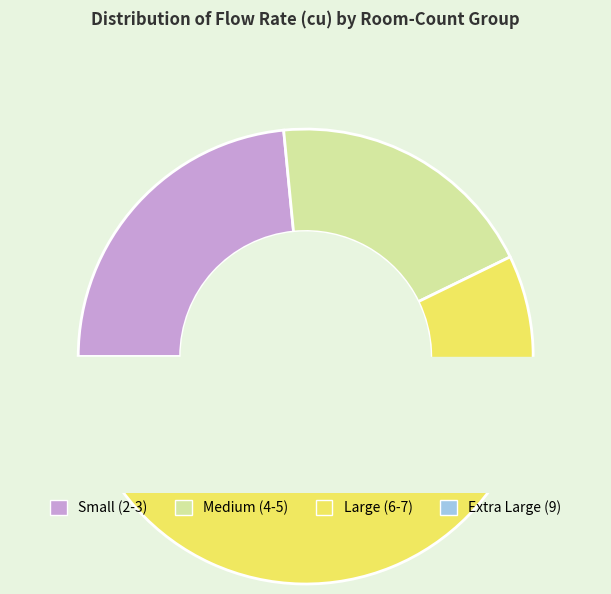

To the nearest percent, what percentage of the pie is 7?

4%